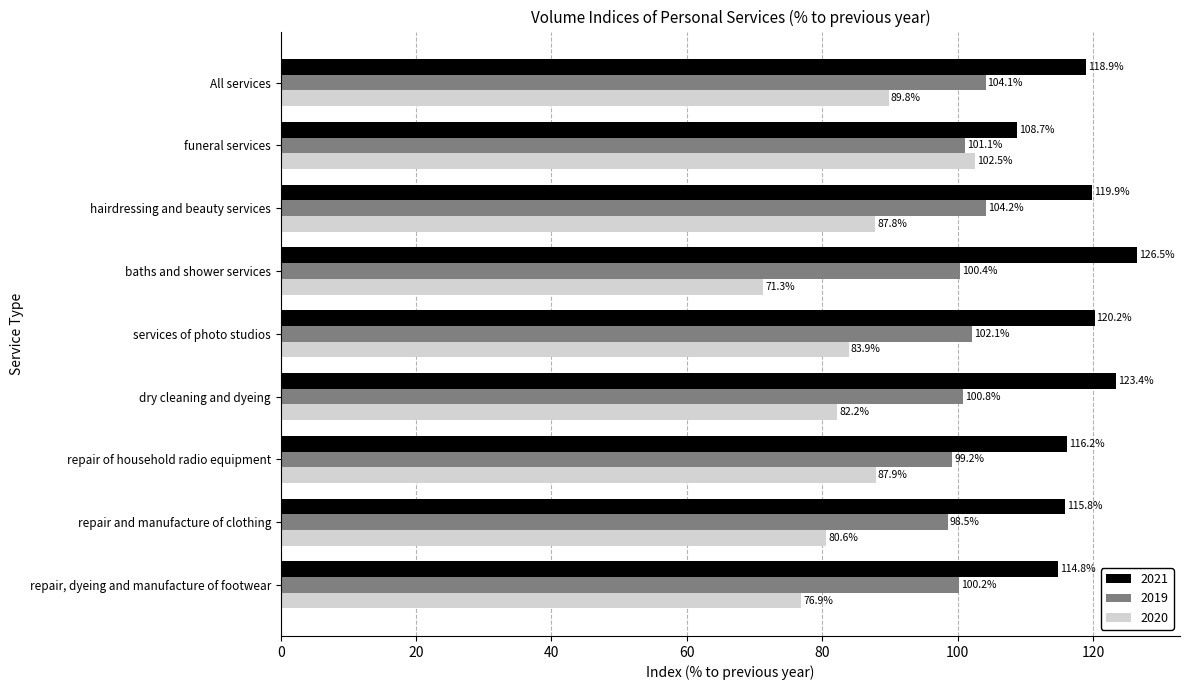

How many values in the 2021 series are below 118?

4